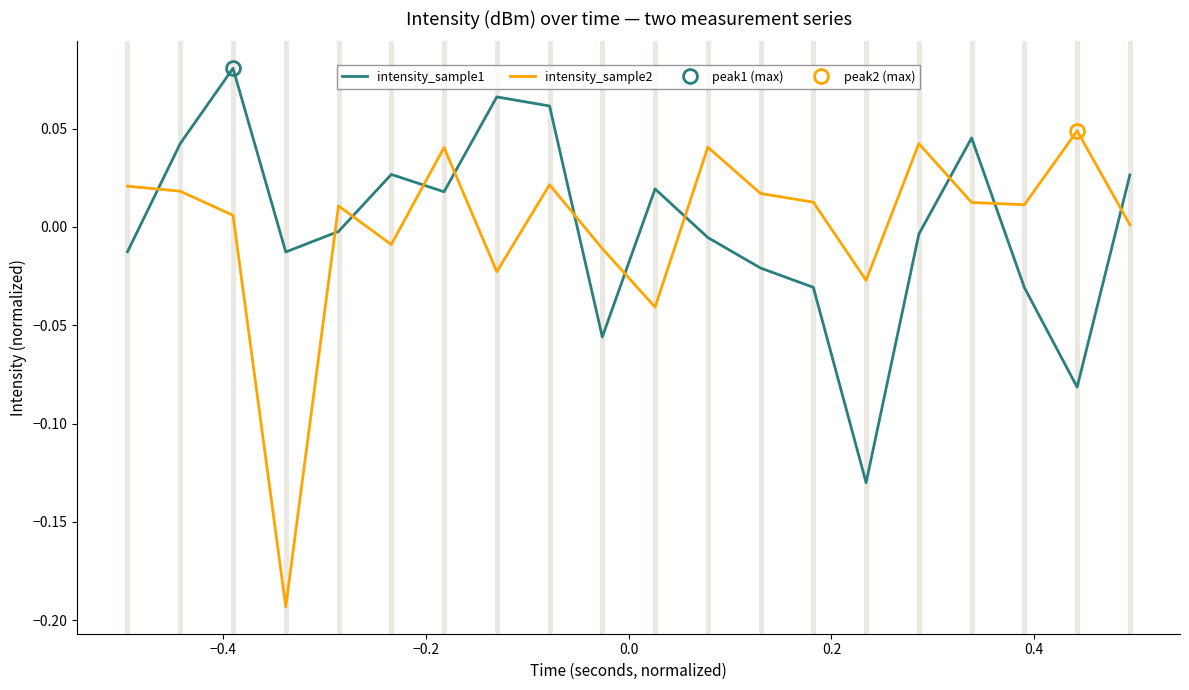

True or false: intensity_sample1 and intensity_sample2 intersect in this chart.

True